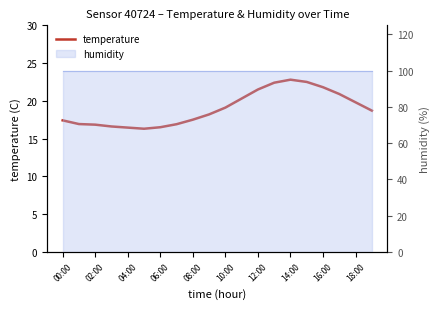

How many interior local peaks (higher than both neighbors) does the data have?

1